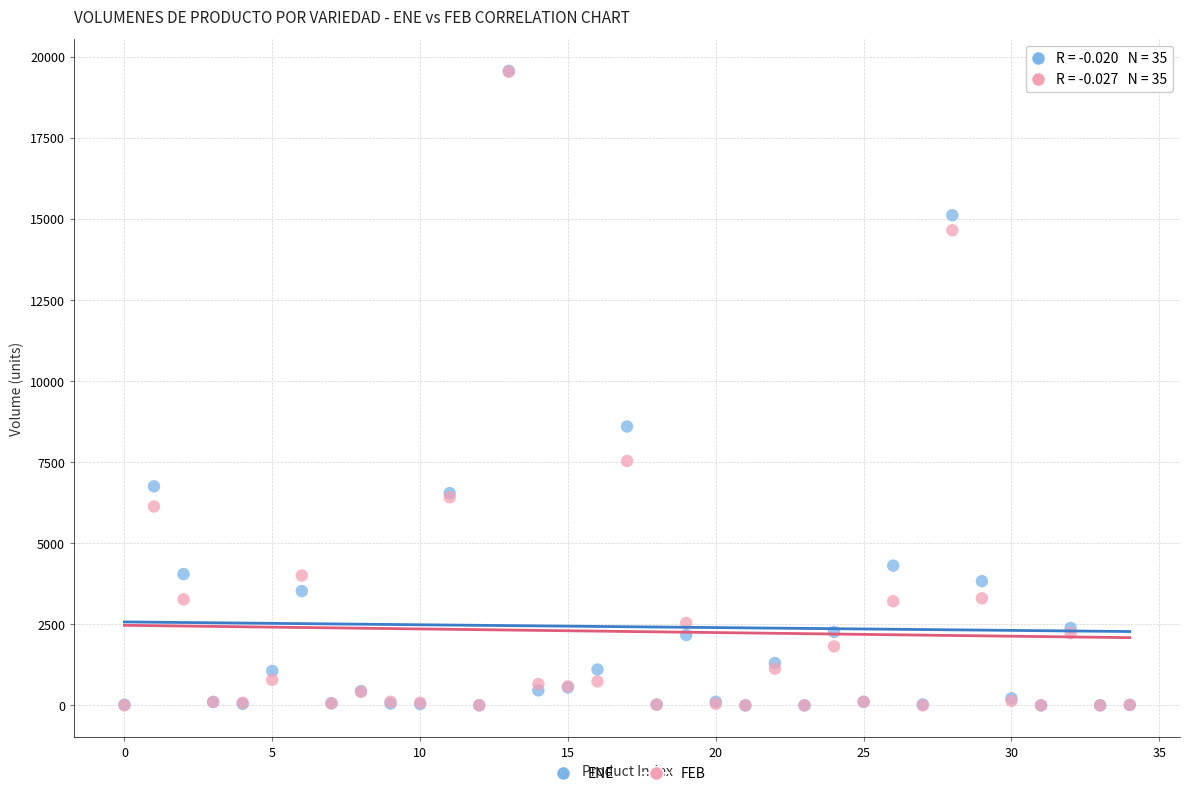

Which series has the largest Y range (max minus min)?

ENE